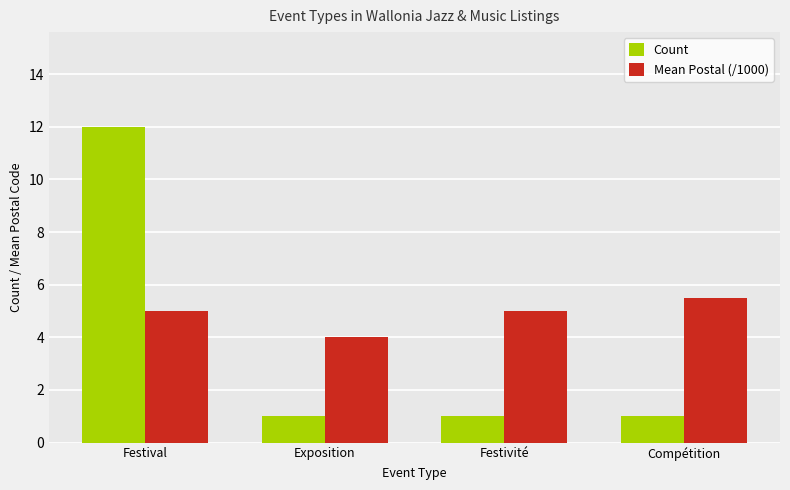

What are all the series names shown in the legend?

Count, Mean Postal (/1000)